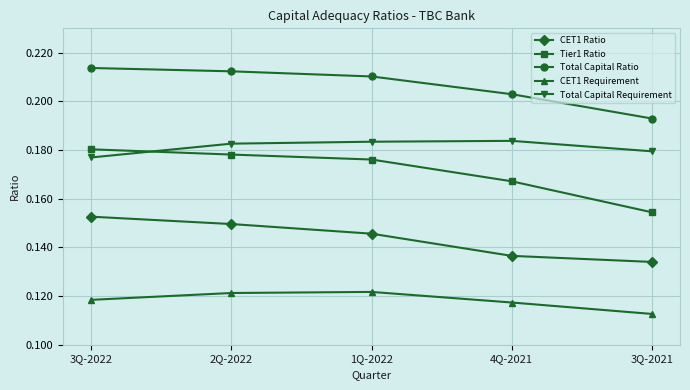

How many lines are shown in the chart?

5